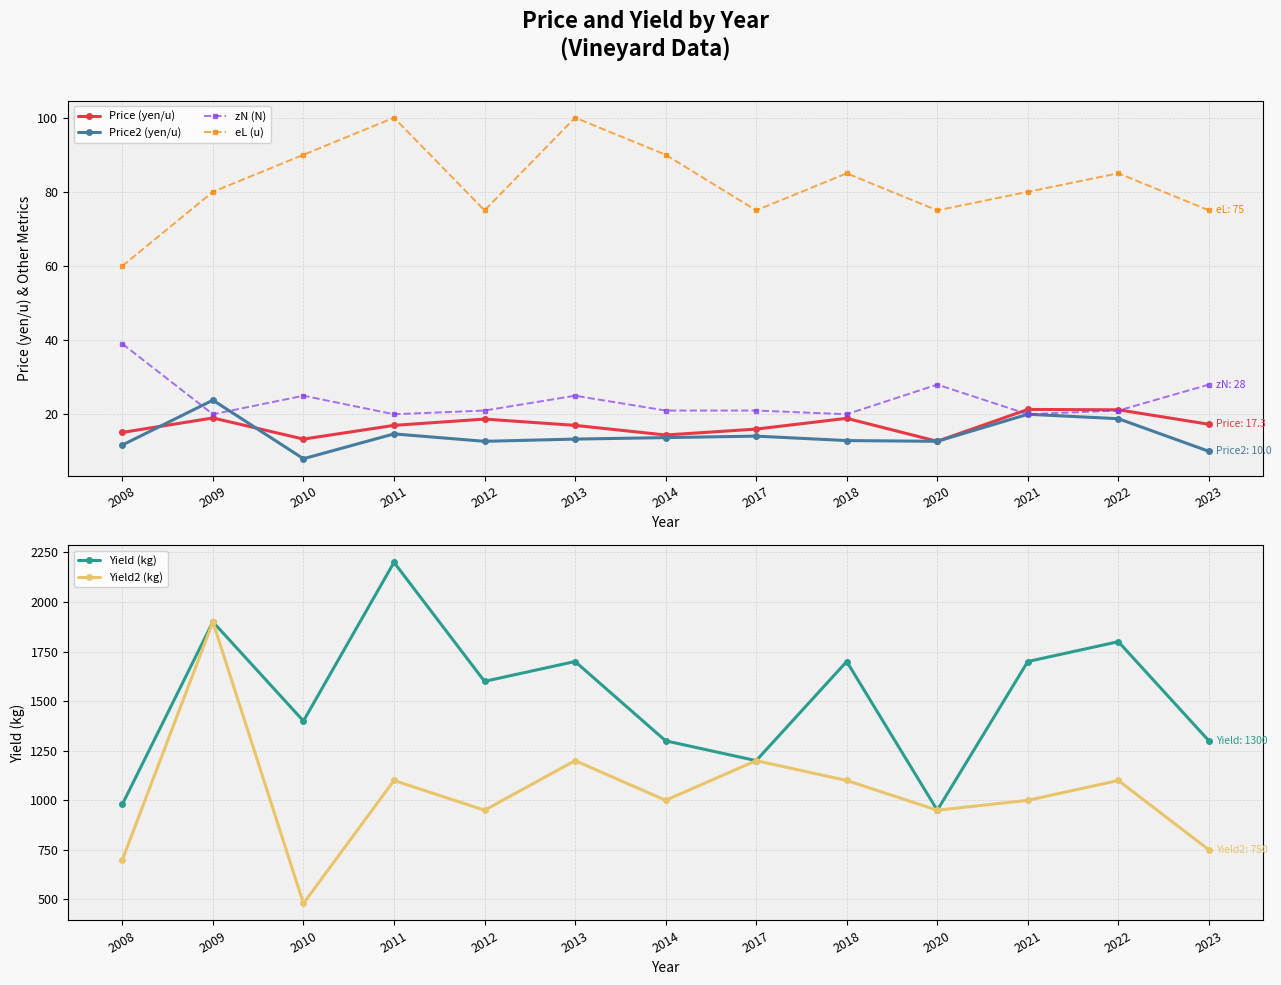

Which series has the largest range (max minus min)?

Yield2 (kg)